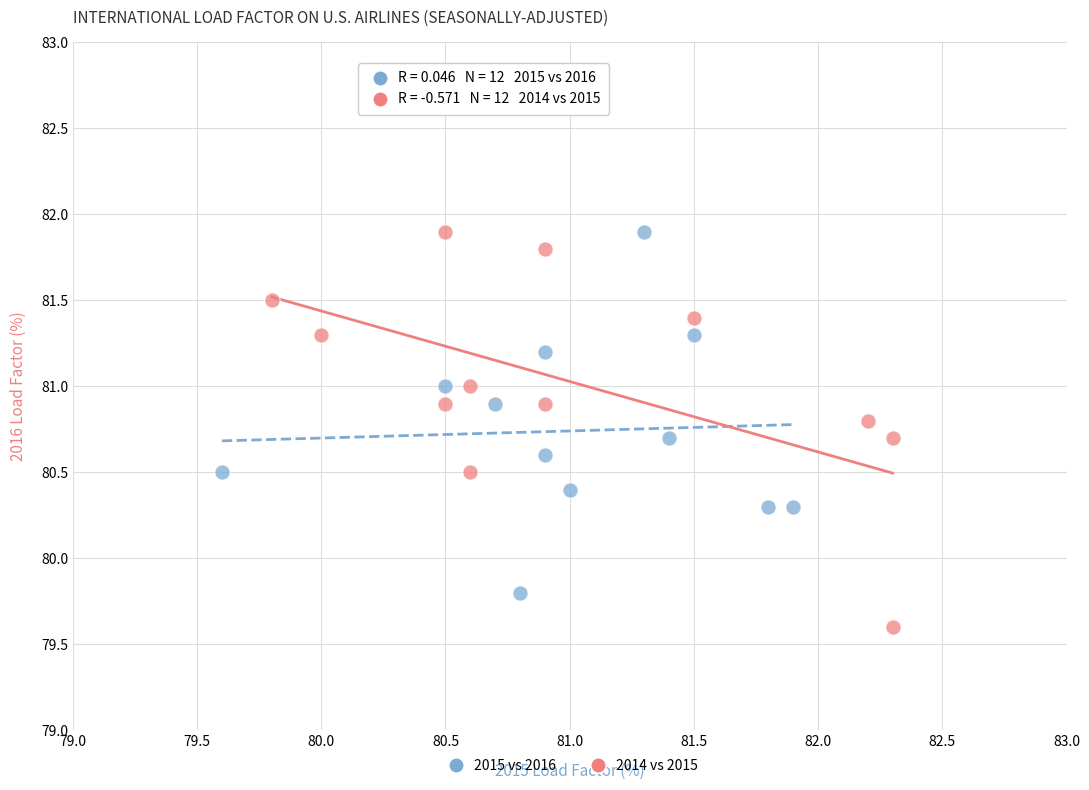

Which series reaches the minimum Y coordinate?

2014 vs 2015